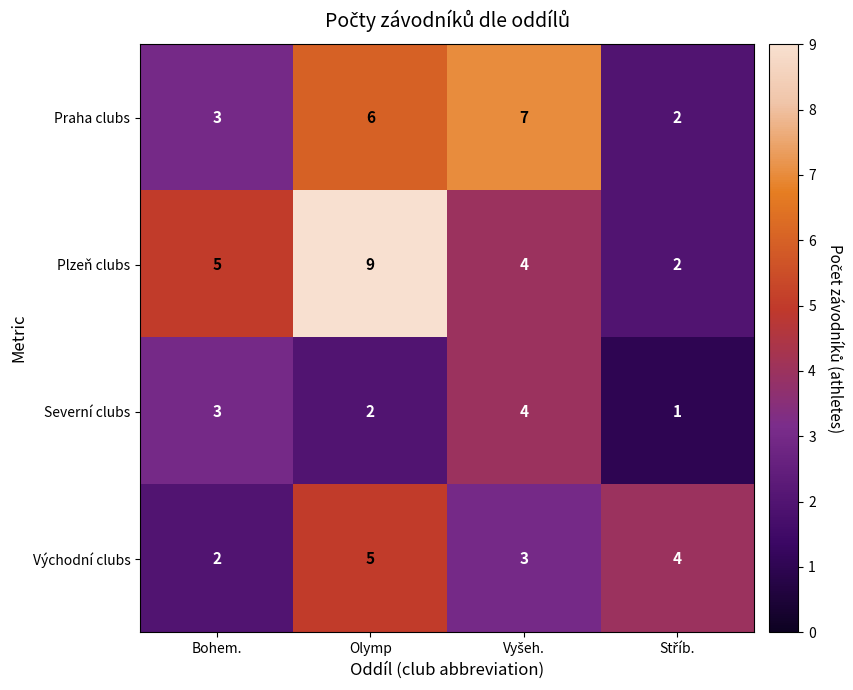

List the series in order of their peak value, highest first.

Plzeň clubs, Praha clubs, Východní clubs, Severní clubs